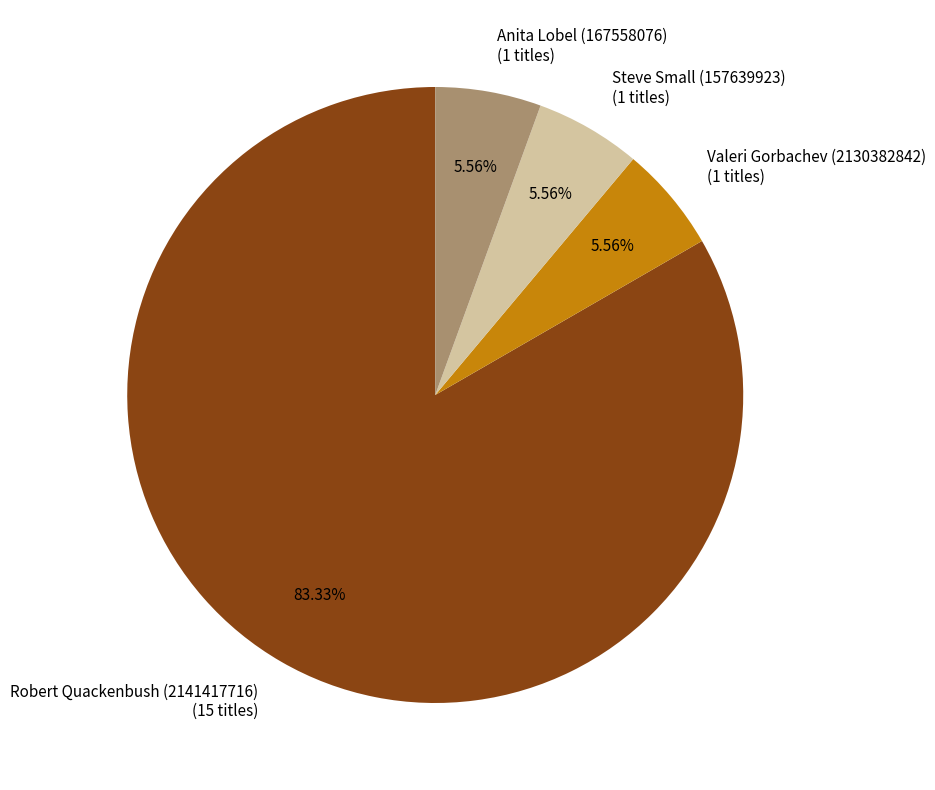

To the nearest percent, what portion does Anita Lobel (167558076) represent?

6%